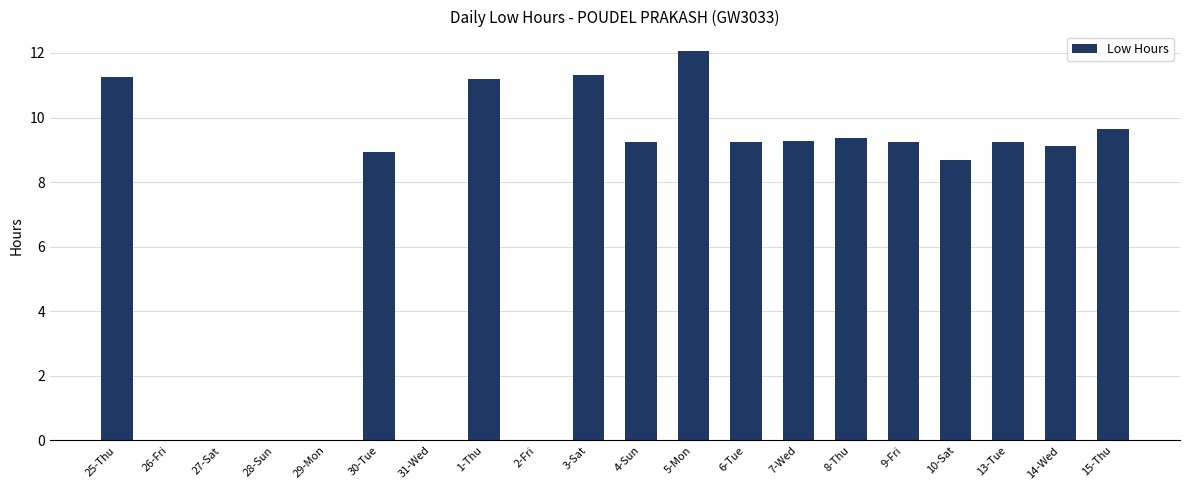

Approximately how many times larger is the value at 15-Thu compared to 9-Fri?

1.0